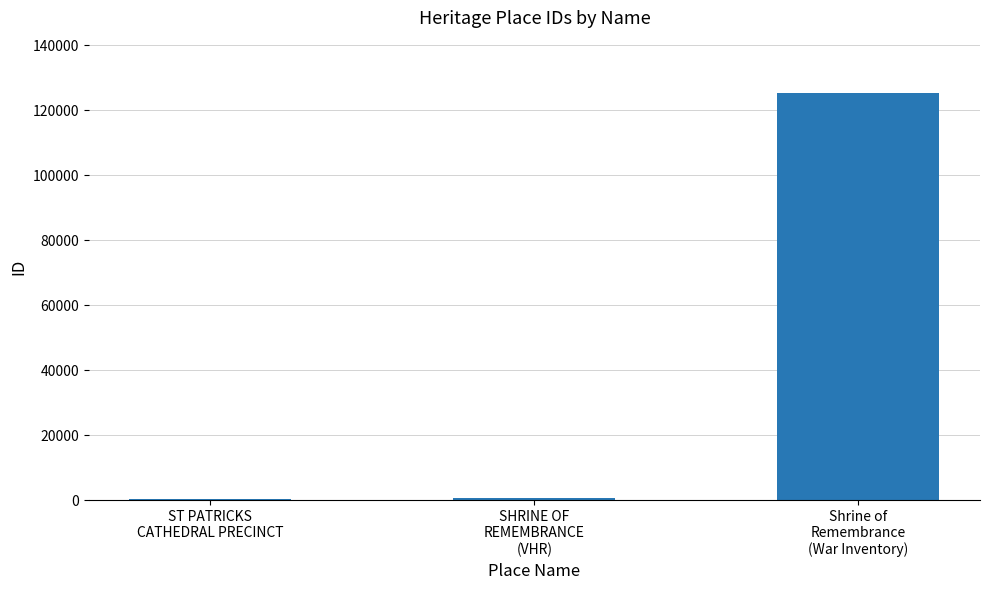

How many series are shown in this chart?

1